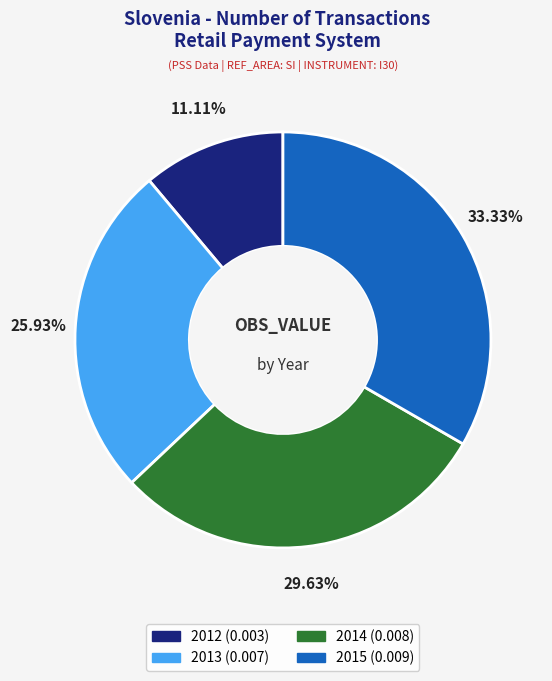

Which slice is the largest?

2015